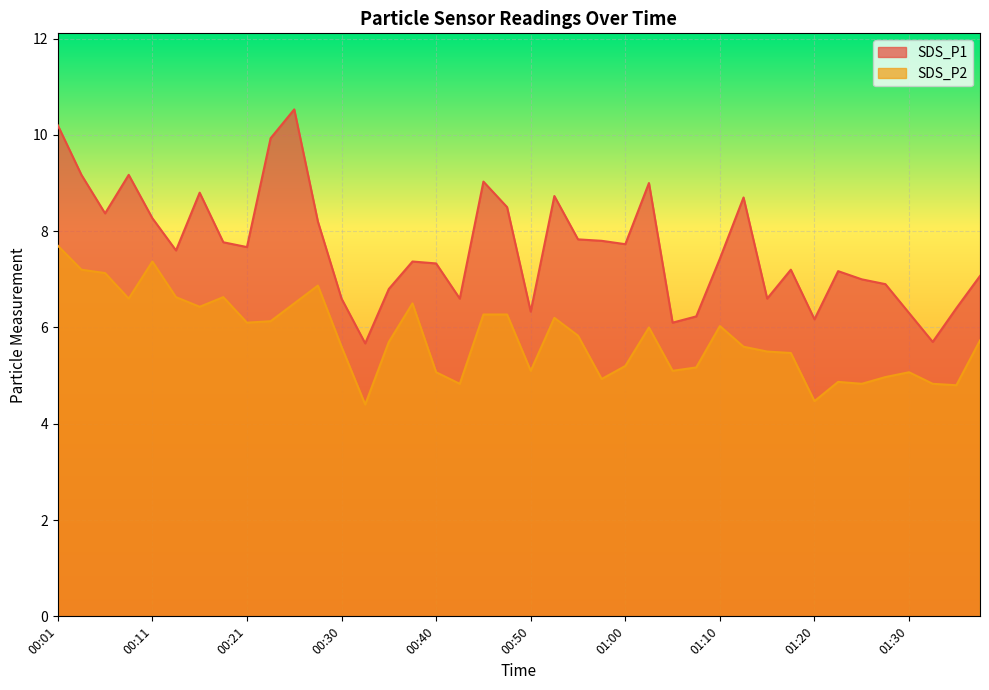

List the series in order of their overall mean, lowest first.

SDS_P2, SDS_P1